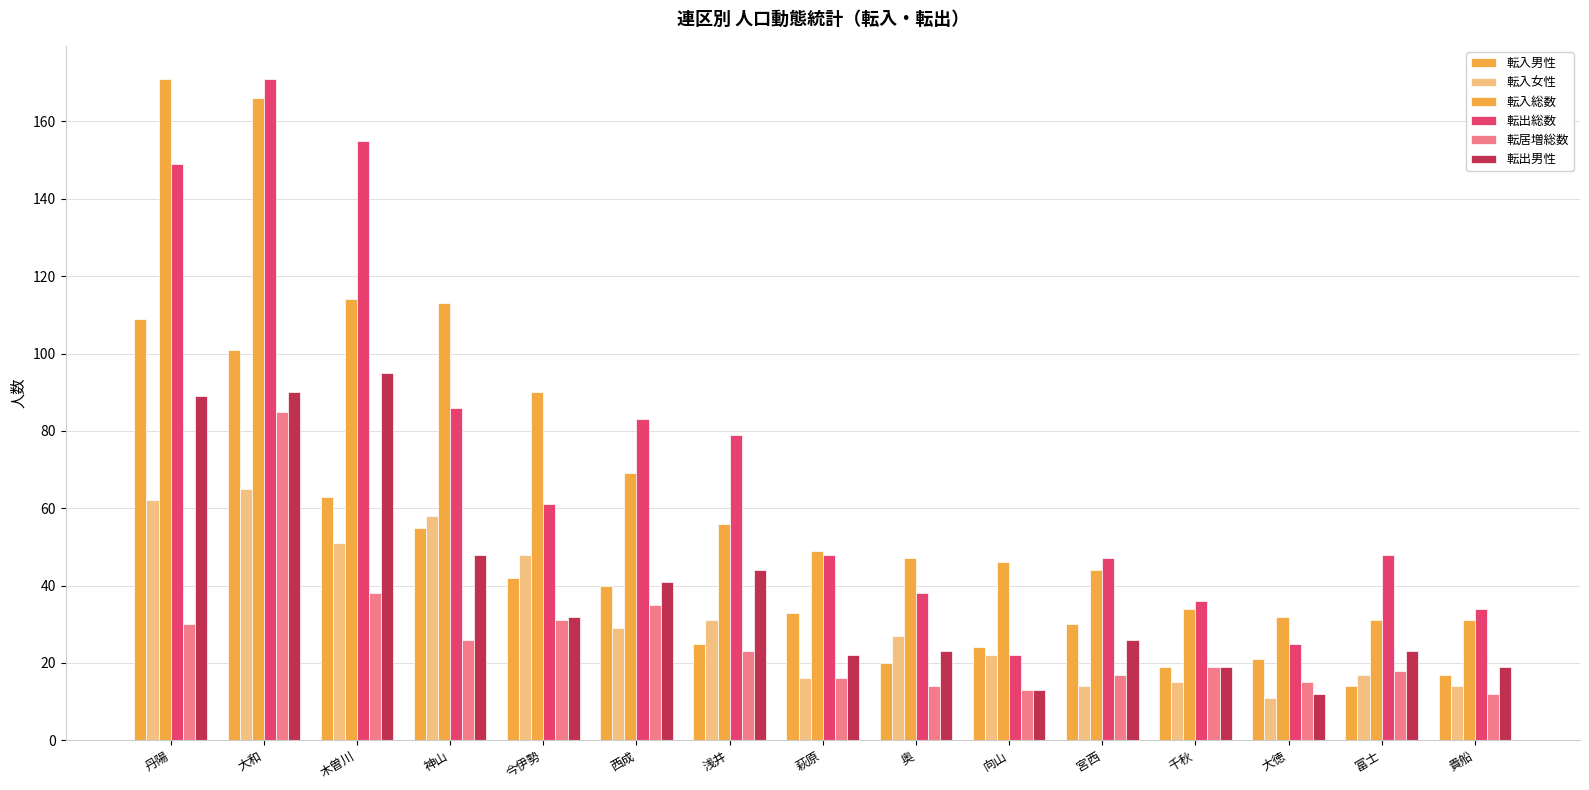

What is the label of the 7th bar from the left?

浅井